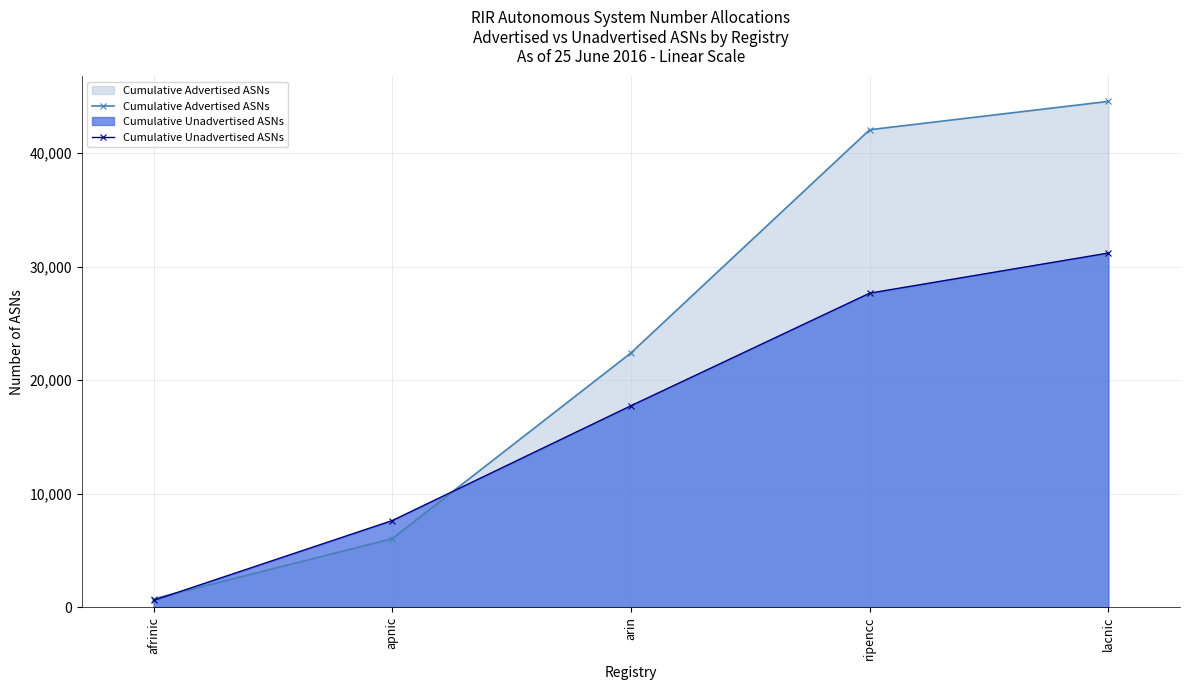

The value of Cumulative Advertised ASNs at ripencc is 42051. True or false?

True